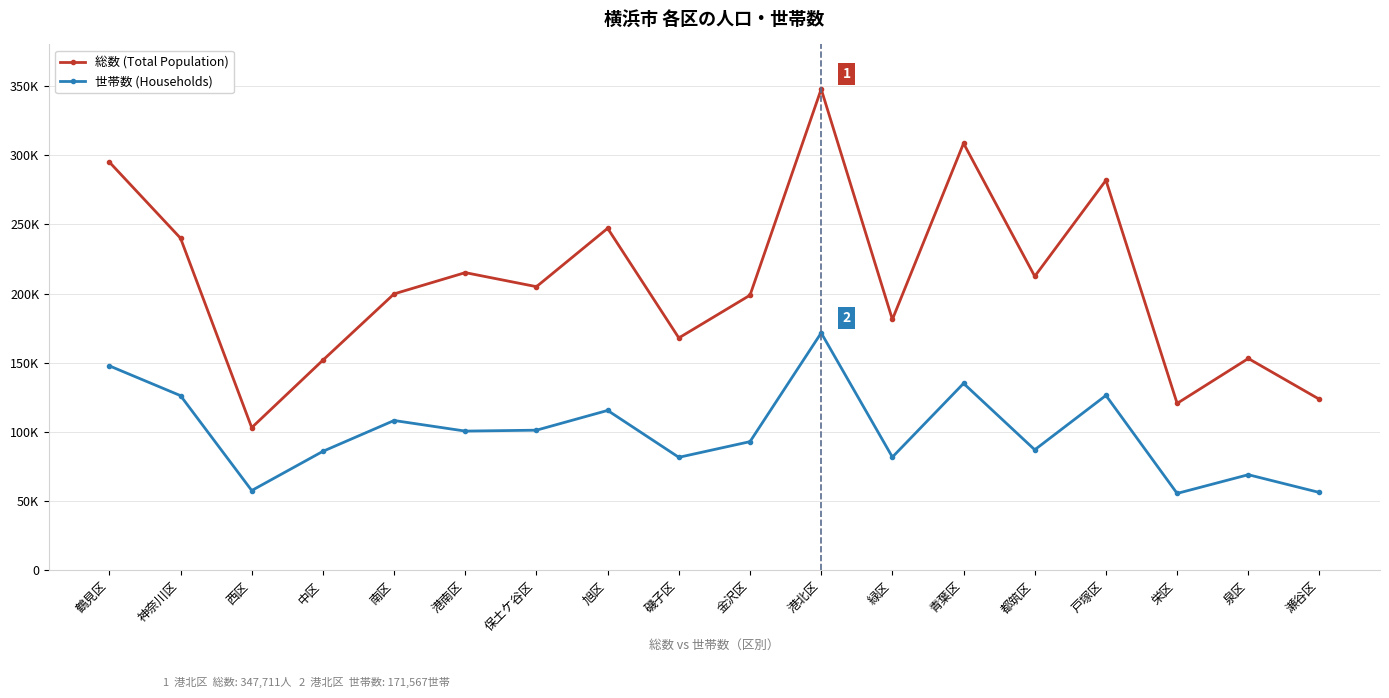

What is the difference between the maximum and second lowest values in the 総数 (Total Population) series?

227072